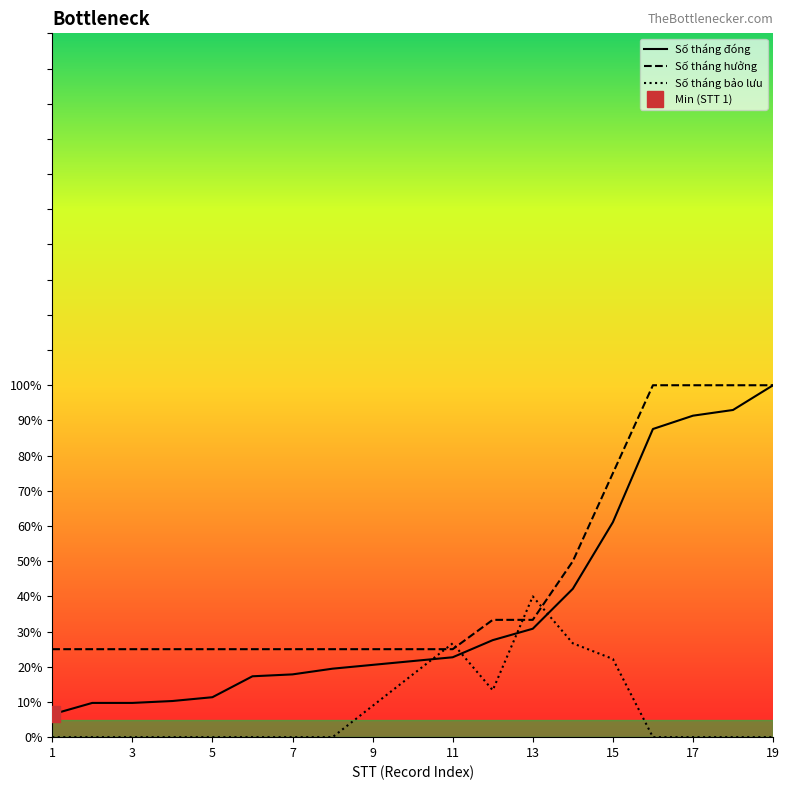

At 4, list the series in order from smallest to largest.

Số tháng bảo lưu, Số tháng đóng, Số tháng hưởng